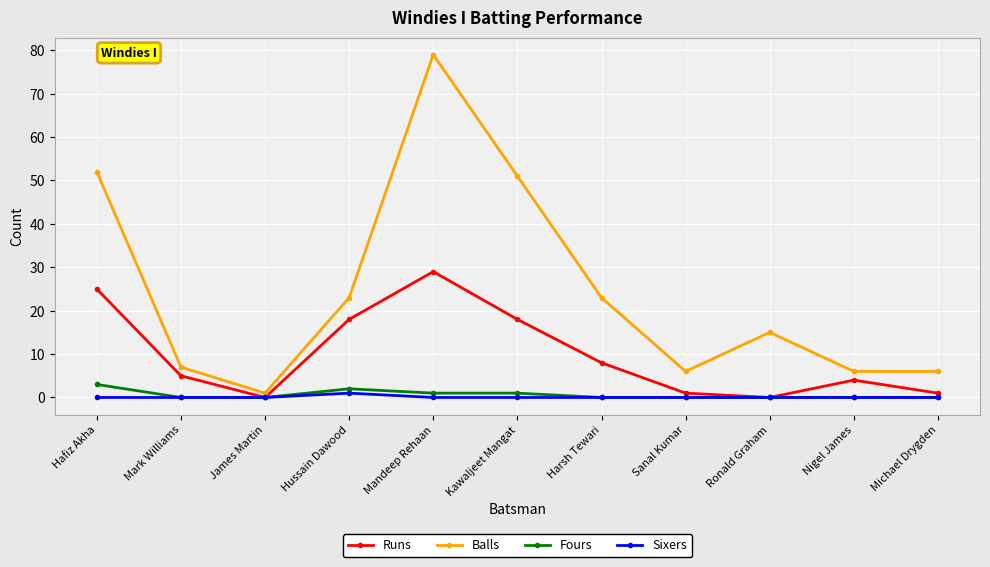

Between Sanal Kumar and Ronald Graham, which series saw the biggest shift?

Balls